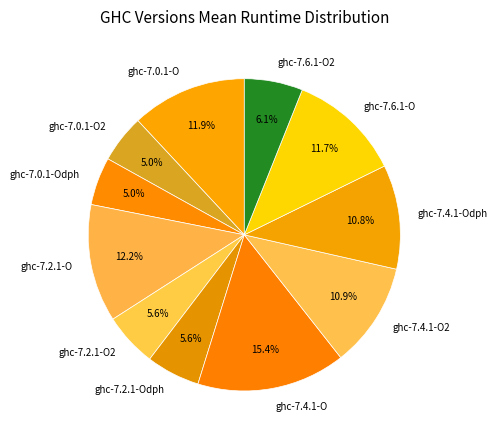

To the nearest percent, what is the difference between the ghc-7.4.1-Odph and ghc-7.0.1-O slice percentages?

1%